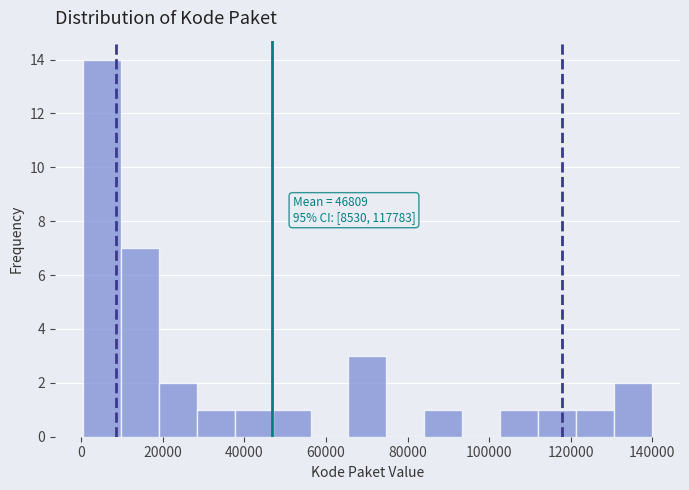

Which range on the x-axis has the tallest bar?

0 to 10000